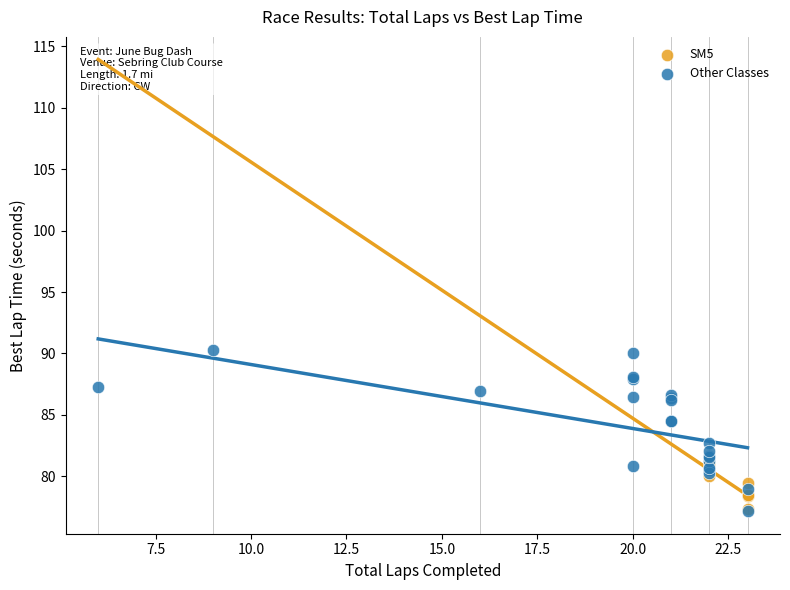

Which series contains the highest Y value?

Other Classes